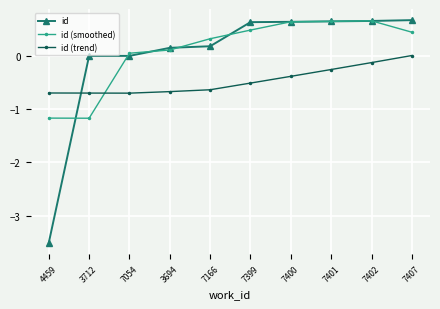

What is the value of the id (smoothed) point at the 6th from the left?

0.5